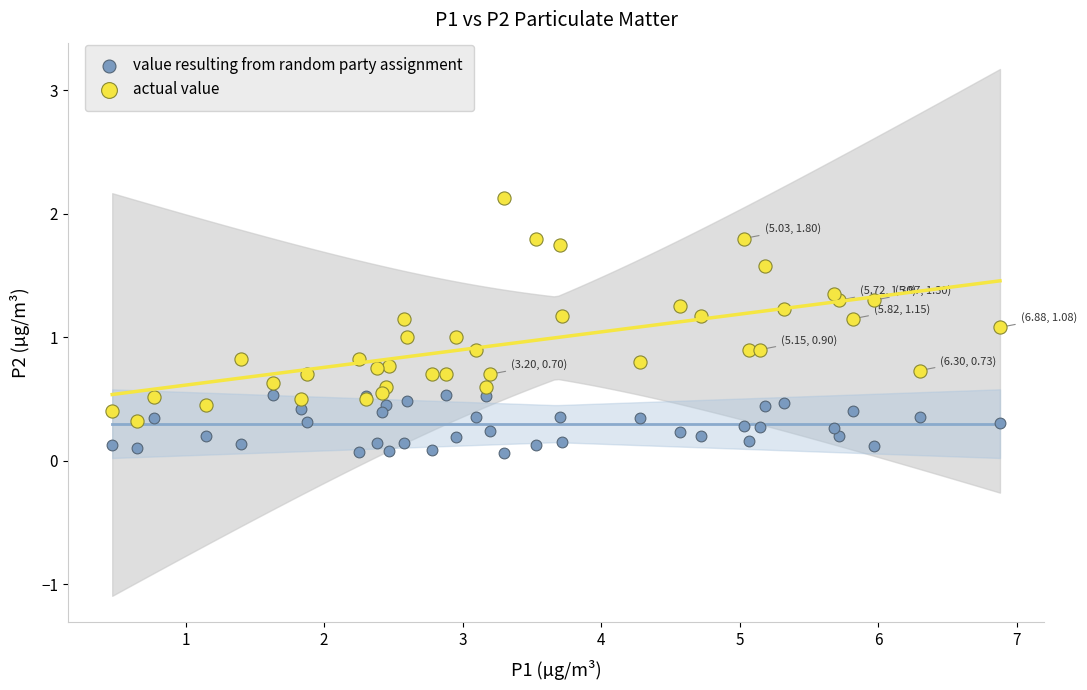

Which series contains the lowest Y value?

value resulting from random party assignment